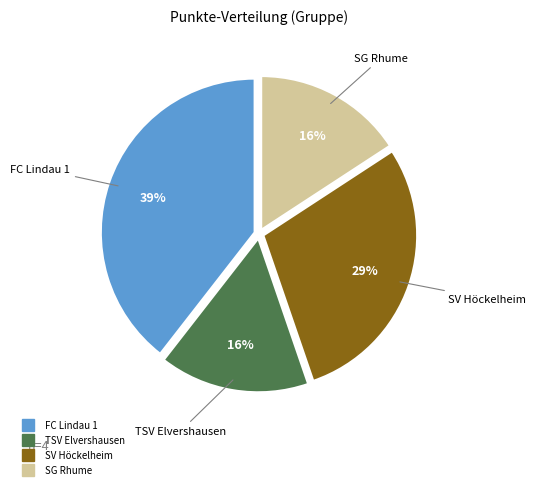

Count the number of slices in the pie.

4